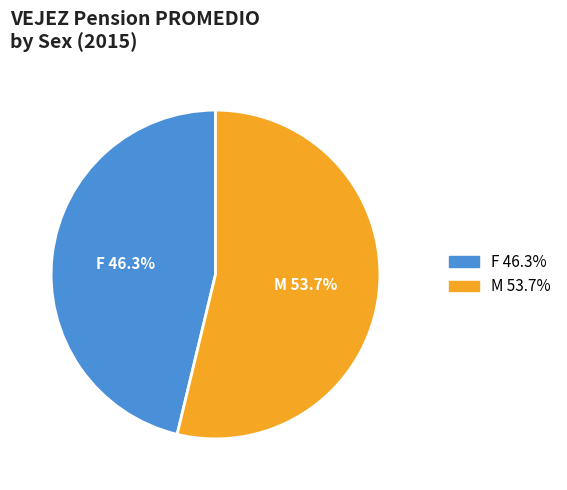

Rank the categories by value from highest to lowest.

M, F